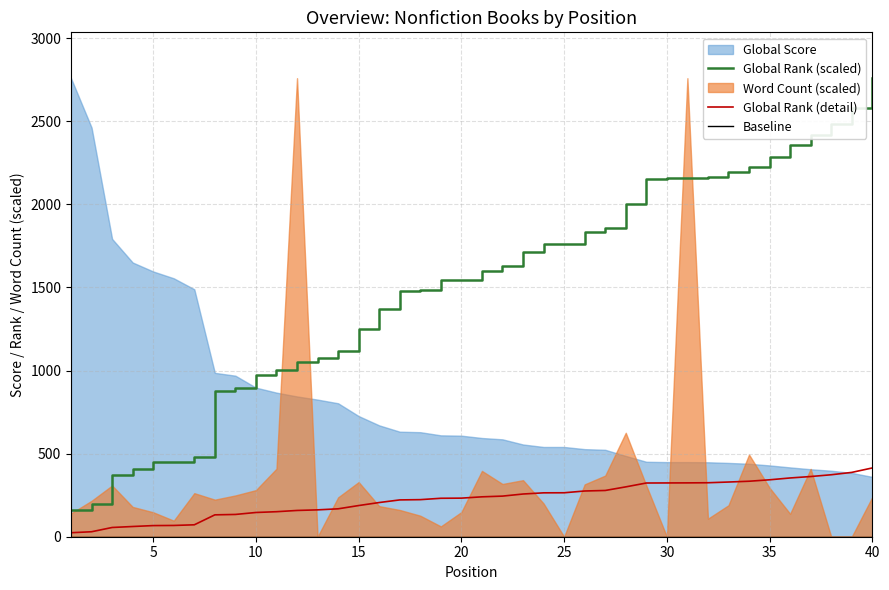

What is the approximate value of Global Rank (scaled) at 35?

2283.4